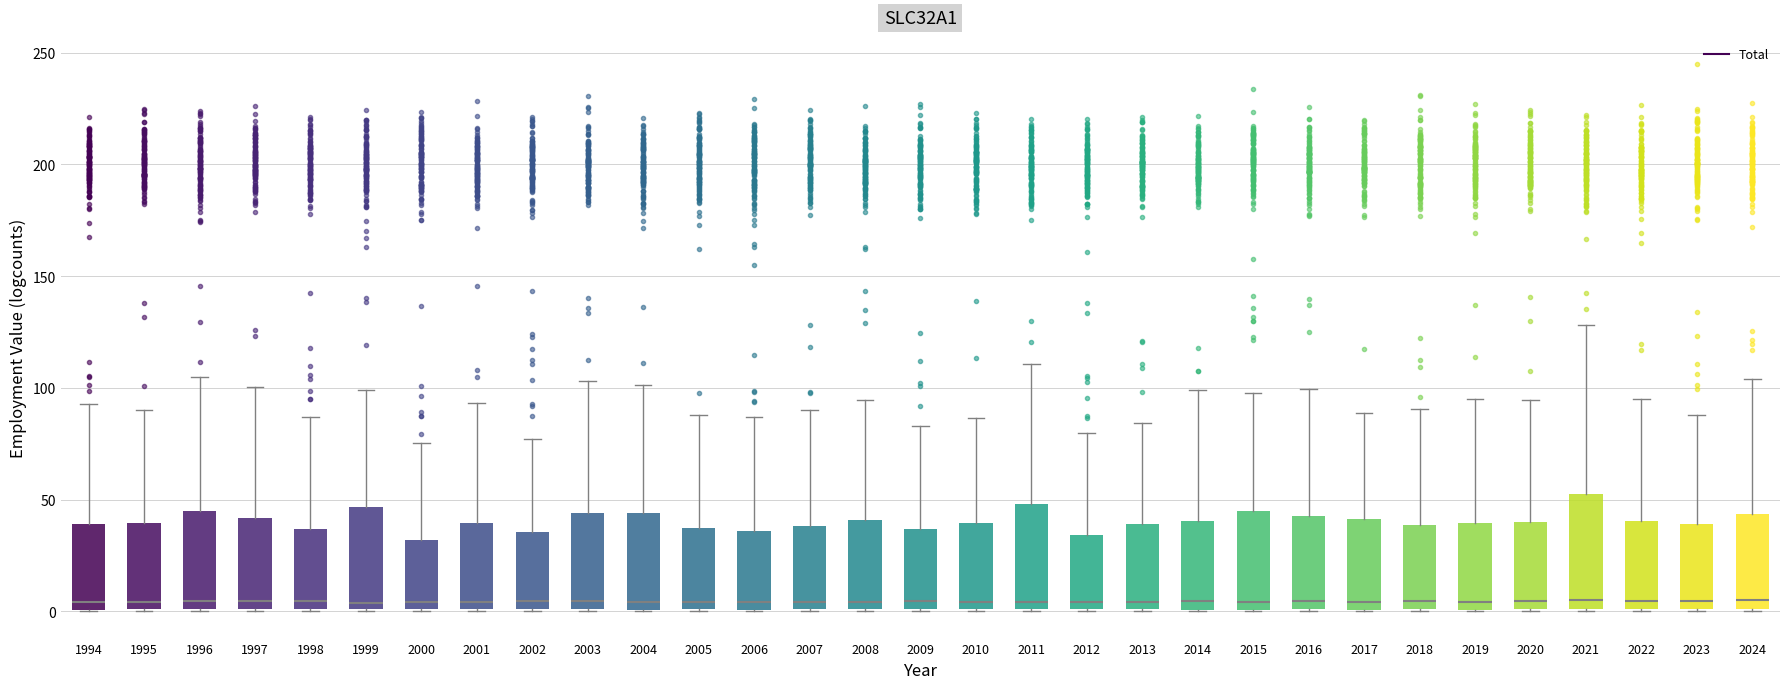

Reading left to right, transcribe this box plot: for each box, give where its median line is, the range the box spans, and where its two whiskers end, as read against the y-axis. The values are not printed on the chart, so give them approximately, as read against the axis.

1994: median 5, box 0 to 40, whiskers 0 to 95
1995: median 5, box 0 to 40, whiskers 0 to 90
1996: median 5, box 0 to 45, whiskers 0 to 105
1997: median 5, box 0 to 40, whiskers 0 to 100
1998: median 5, box 0 to 35, whiskers 0 to 85
1999: median 5, box 0 to 45, whiskers 0 to 100
2000: median 5, box 0 to 30, whiskers 0 to 75
2001: median 5, box 0 to 40, whiskers 0 to 95
2002: median 5, box 0 to 35, whiskers 0 to 75
2003: median 5, box 0 to 45, whiskers 0 to 105
2004: median 5, box 0 to 45, whiskers 0 to 100
2005: median 5, box 0 to 35, whiskers 0 to 90
2006: median 5, box 0 to 35, whiskers 0 to 85
2007: median 5, box 0 to 40, whiskers 0 to 90
2008: median 5, box 0 to 40, whiskers 0 to 95
2009: median 5, box 0 to 35, whiskers 0 to 85
2010: median 5, box 0 to 40, whiskers 0 to 85
2011: median 5, box 0 to 50, whiskers 0 to 110
2012: median 5, box 0 to 35, whiskers 0 to 80
2013: median 5, box 0 to 40, whiskers 0 to 85
2014: median 5, box 0 to 40, whiskers 0 to 100
2015: median 5, box 0 to 45, whiskers 0 to 100
2016: median 5, box 0 to 45, whiskers 0 to 100
2017: median 5, box 0 to 40, whiskers 0 to 90
2018: median 5, box 0 to 40, whiskers 0 to 90
2019: median 5, box 0 to 40, whiskers 0 to 95
2020: median 5, box 0 to 40, whiskers 0 to 95
2021: median 5, box 0 to 55, whiskers 0 to 130
2022: median 5, box 0 to 40, whiskers 0 to 95
2023: median 5, box 0 to 40, whiskers 0 to 90
2024: median 5, box 0 to 45, whiskers 0 to 105